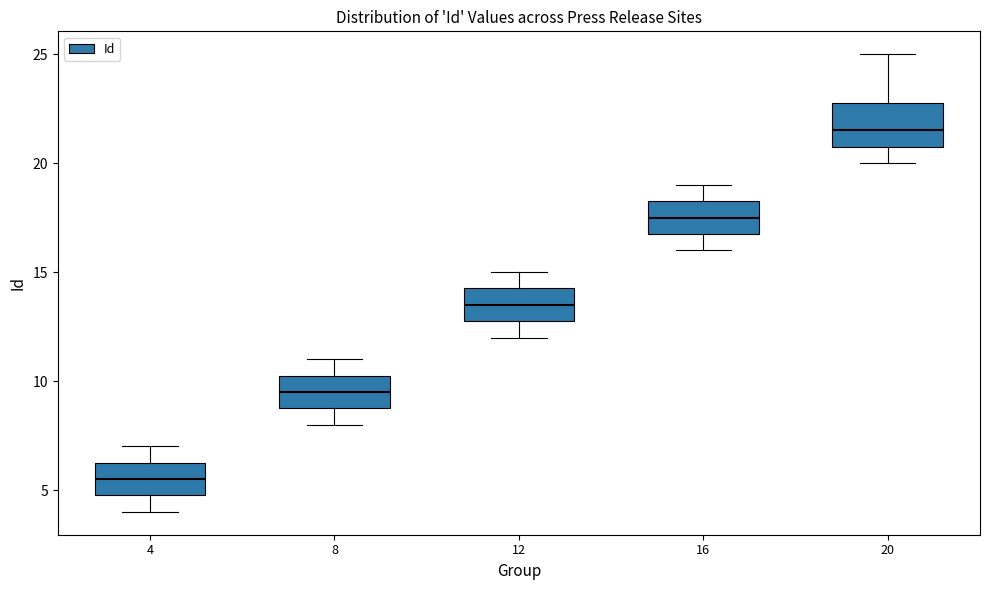

Reading left to right, transcribe this box plot: for each box, give where its median line is, the range the box spans, and where its two whiskers end, as read against the y-axis. The values are not printed on the chart, so give them approximately, as read against the axis.

4: median 5.5, box 5.0 to 6.5, whiskers 4.0 to 7.0
8: median 9.5, box 9.0 to 10.5, whiskers 8.0 to 11.0
12: median 13.5, box 13.0 to 14.5, whiskers 12.0 to 15.0
16: median 17.5, box 17.0 to 18.5, whiskers 16.0 to 19.0
20: median 21.5, box 21.0 to 23.0, whiskers 20.0 to 25.0